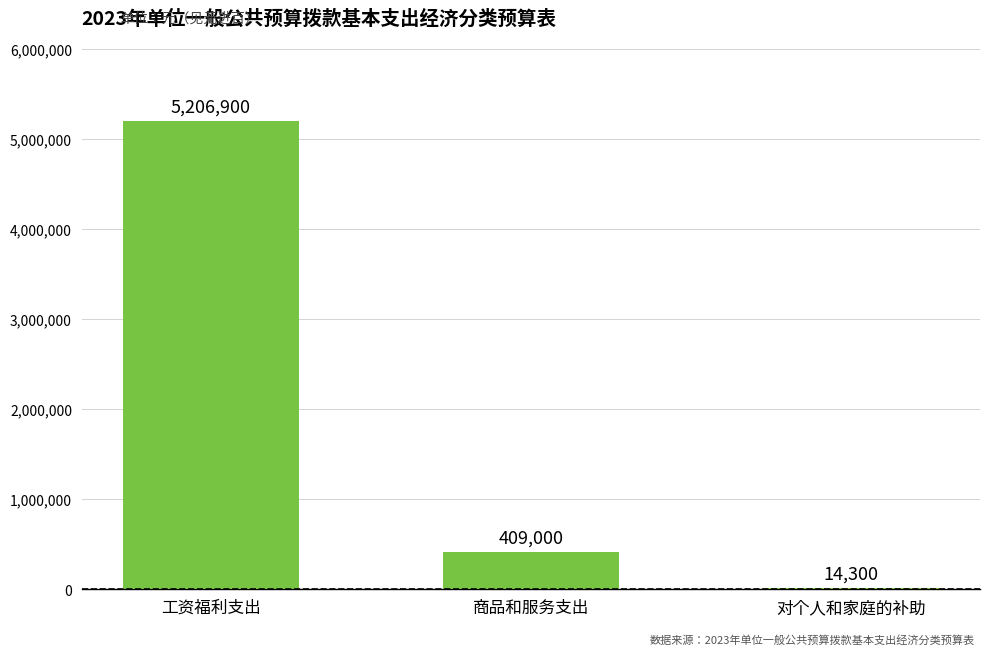

True or false: the data shows 5206900 at 工资福利支出.

True